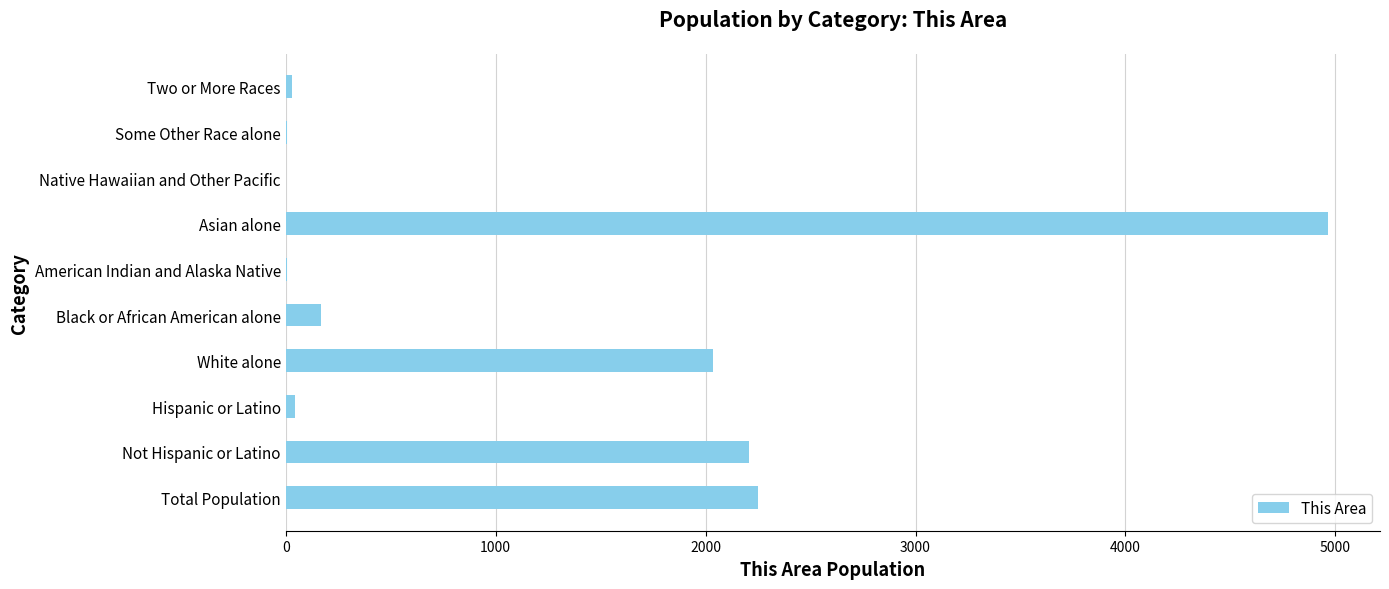

True or false: the data shows 1357 at Asian alone.

False